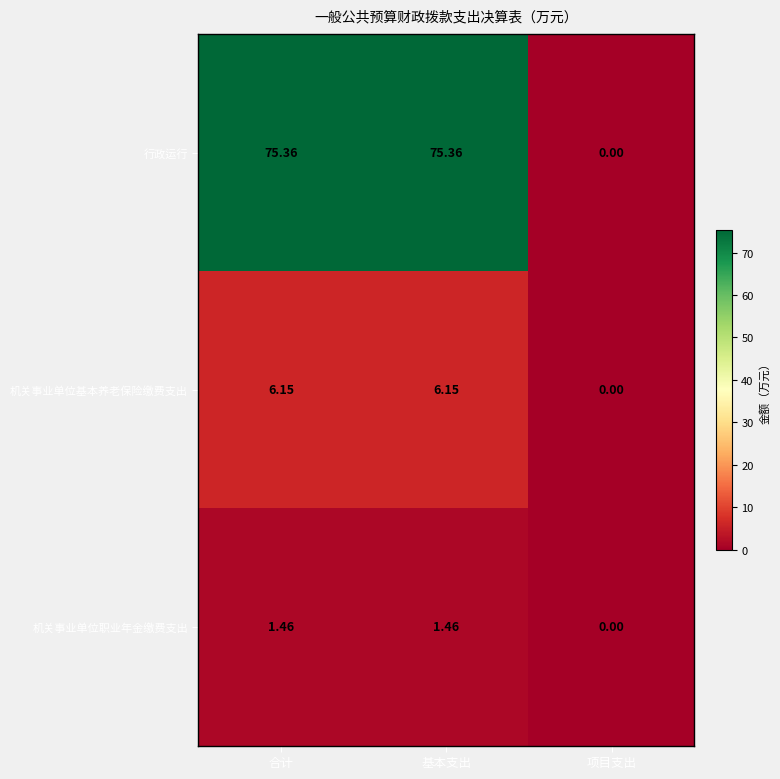

What is the greatest value displayed?

75.4